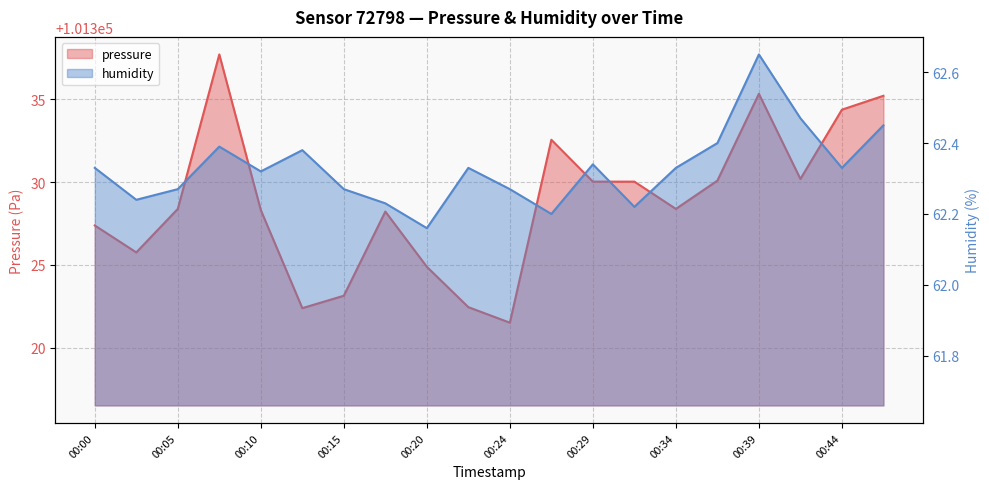

True or false: humidity has more than 2 points higher than both neighbors.

True